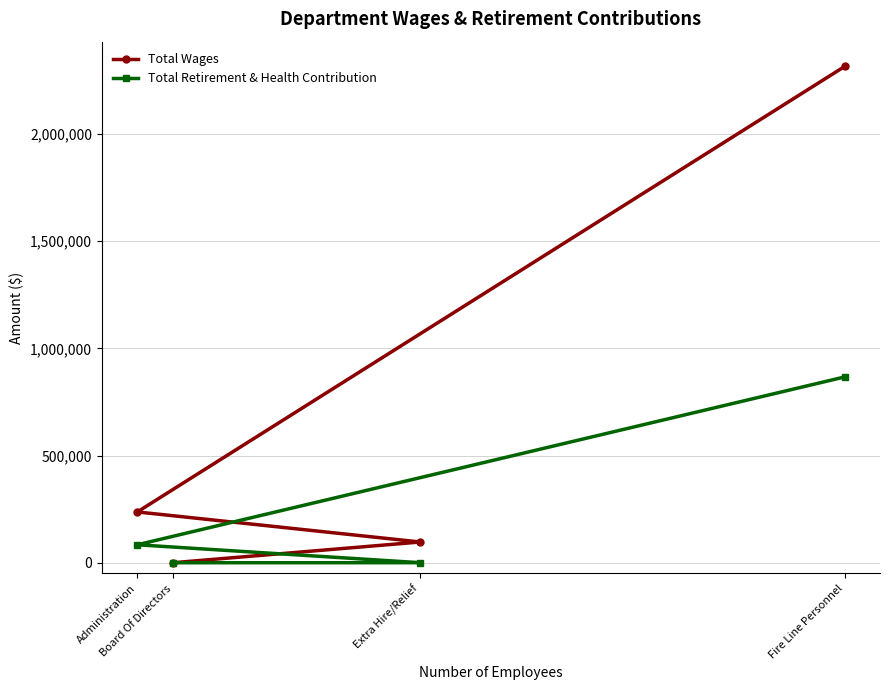

Which series has the largest total across all categories?

Total Wages